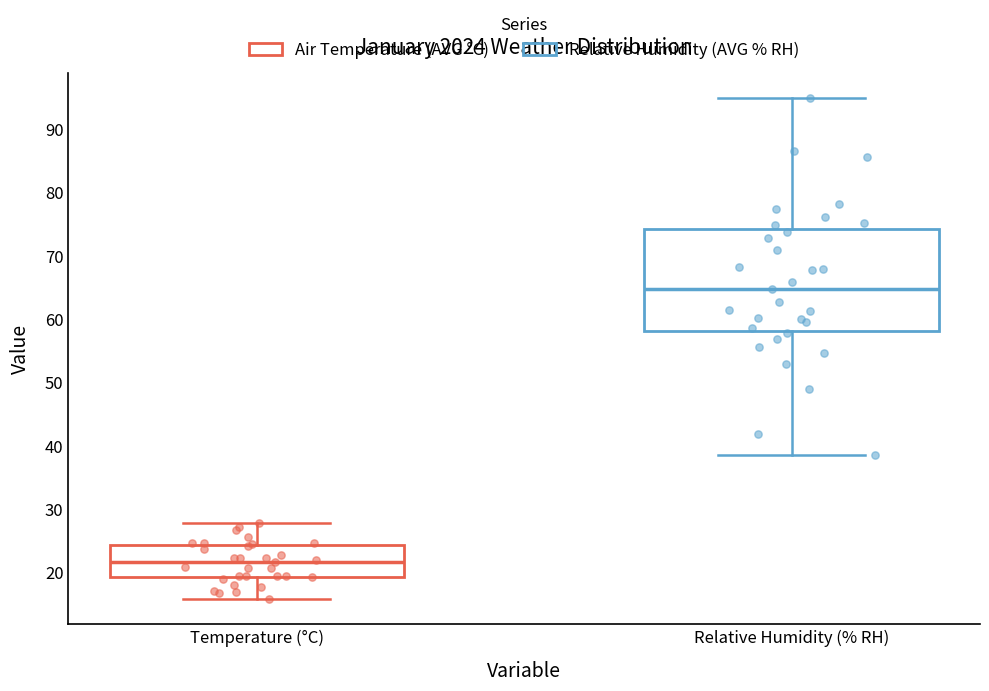

Which box's median line is the lowest?

Temperature (°C)